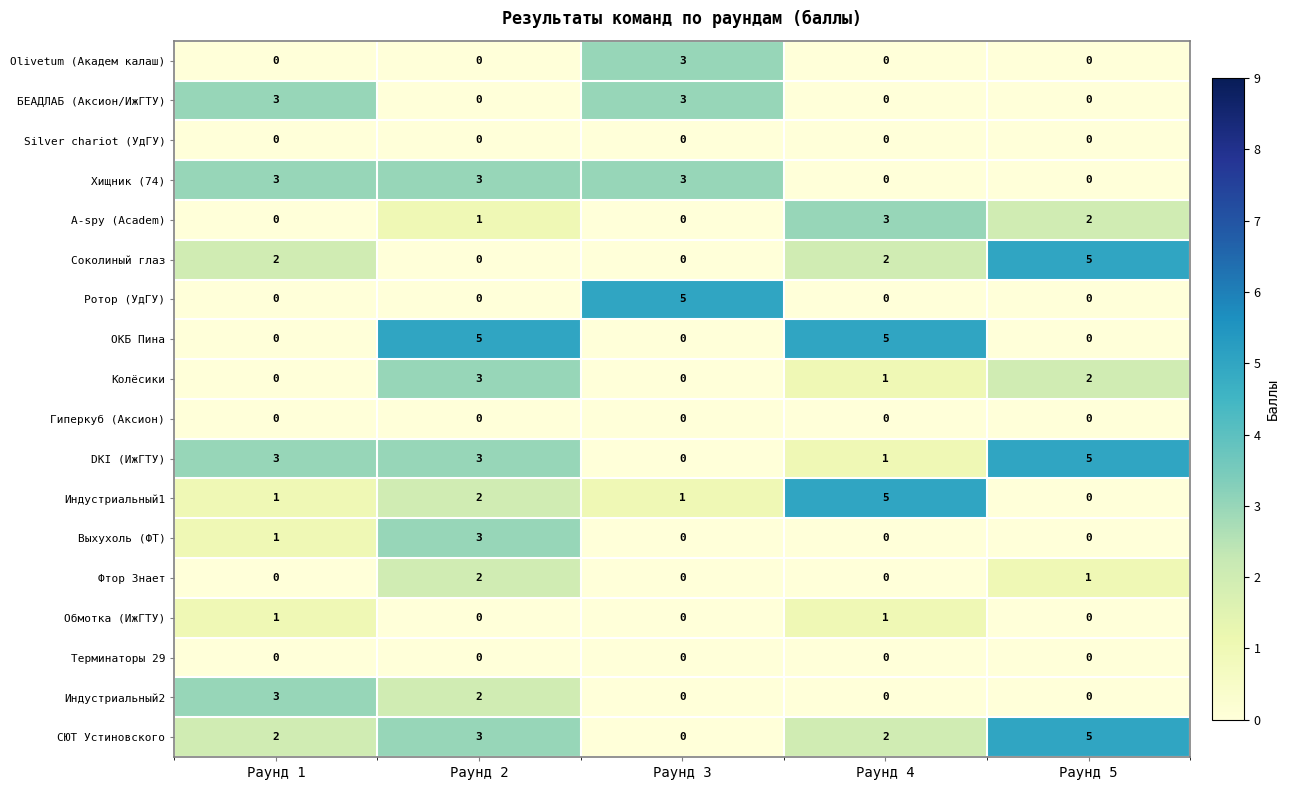

At which label does DKI (ИжГТУ) reach its minimum?

Раунд 3